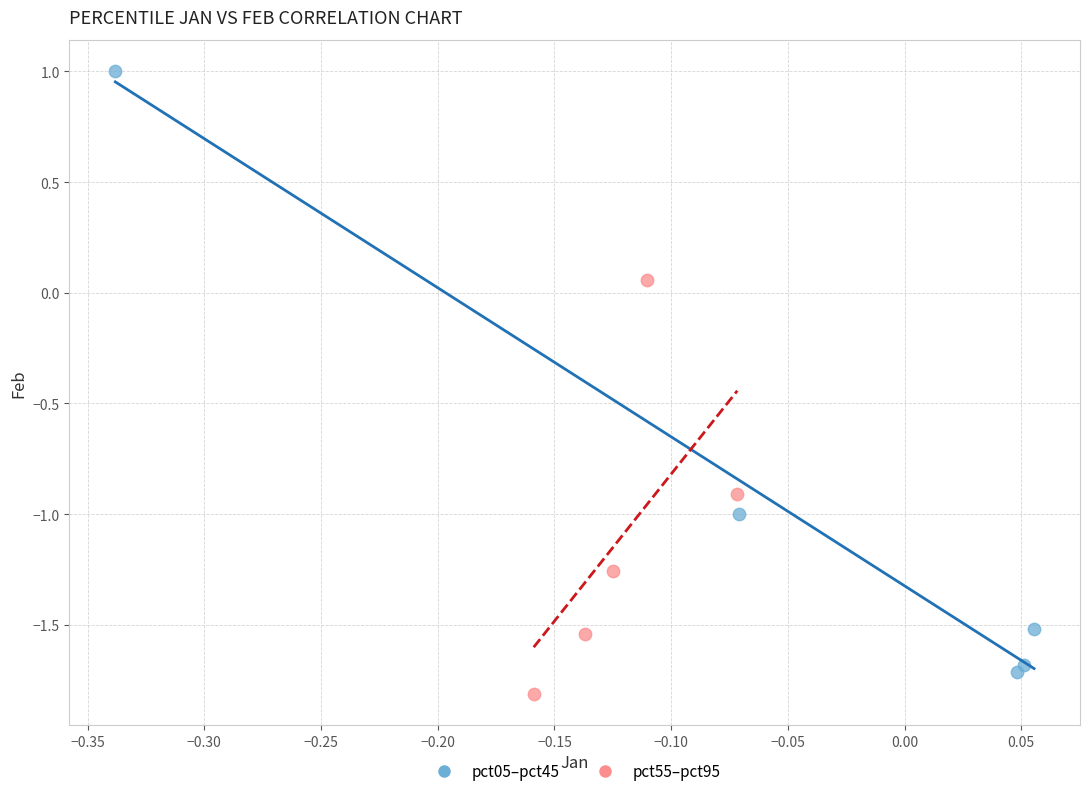

Which series reaches the minimum Y coordinate?

pct55–pct95